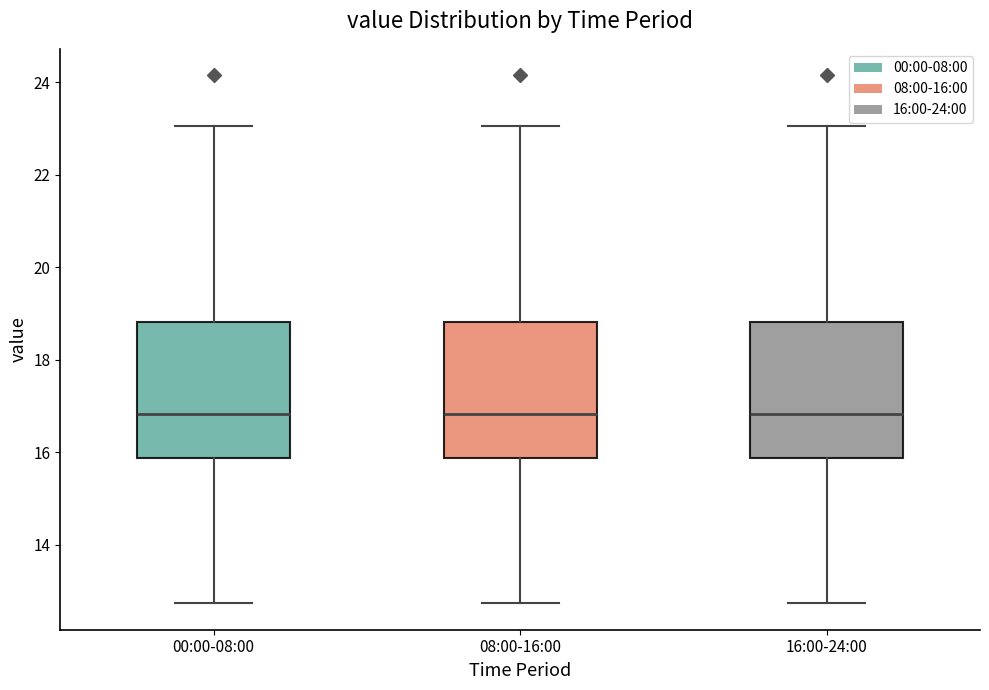

Reading left to right, transcribe this box plot: for each box, give where its median line is, the range the box spans, and where its two whiskers end, as read against the y-axis. The values are not printed on the chart, so give them approximately, as read against the axis.

00:00-08:00: median 16.8, box 15.8 to 18.8, whiskers 12.8 to 23.0
08:00-16:00: median 16.8, box 15.8 to 18.8, whiskers 12.8 to 23.0
16:00-24:00: median 16.8, box 15.8 to 18.8, whiskers 12.8 to 23.0